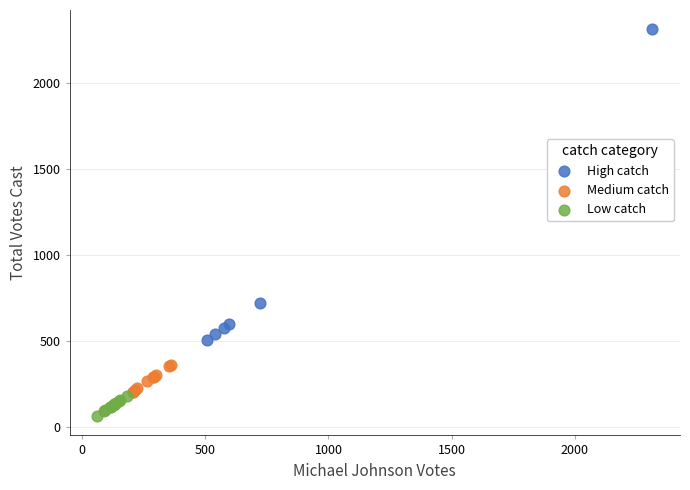

Which series contains the highest Y value?

High catch